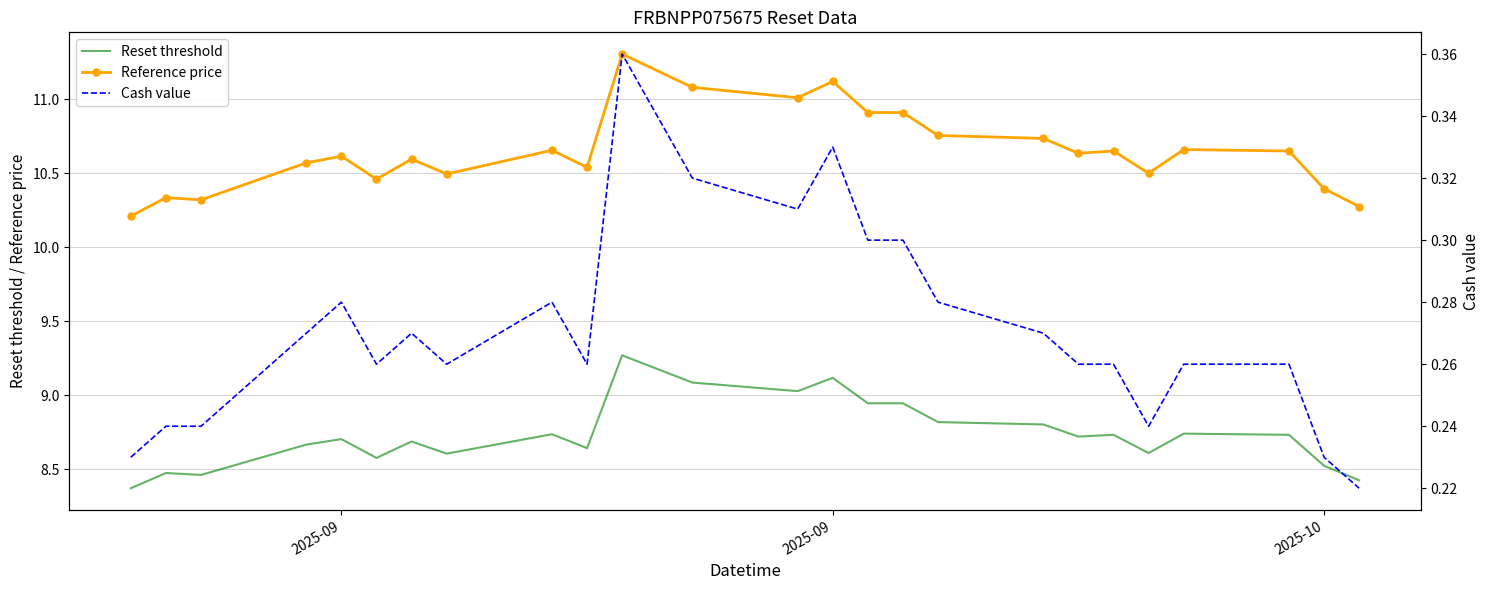

Rank the series at 2025-09 from lowest to highest value.

Cash value, Reset threshold, Reference price